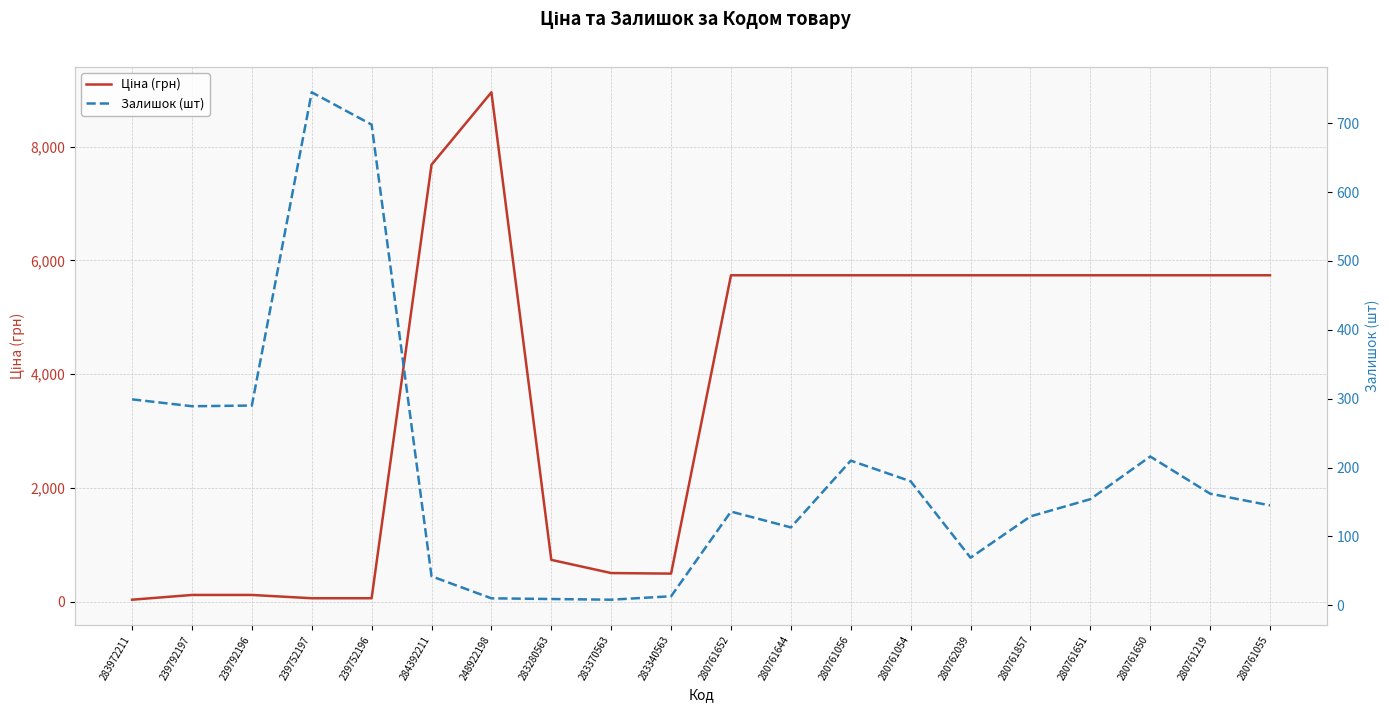

What is the average value of the Залишок (шт) series?

195.8